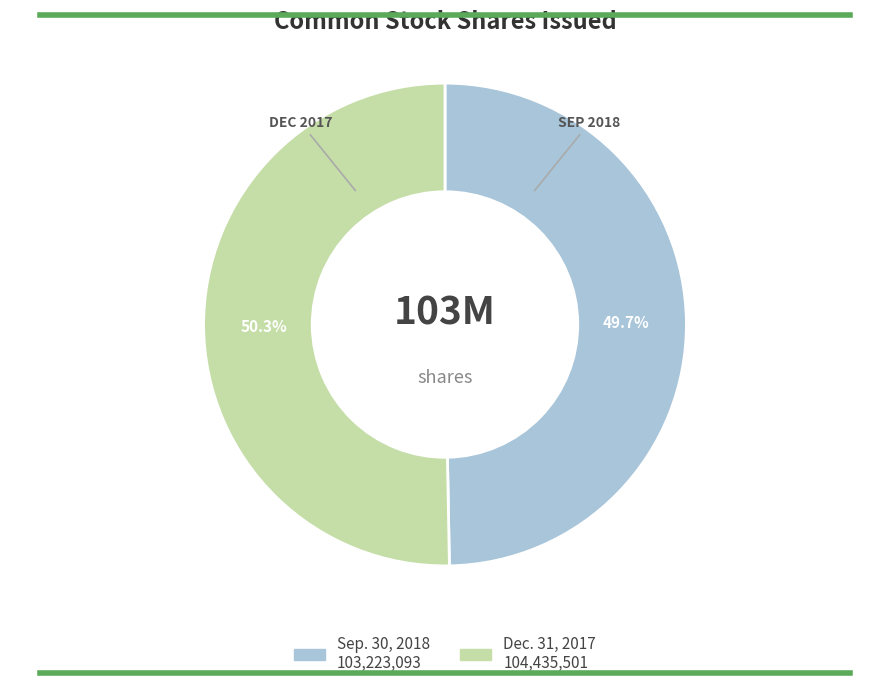

To the nearest percent, what is the difference between the largest and smallest slice percentages?

1%